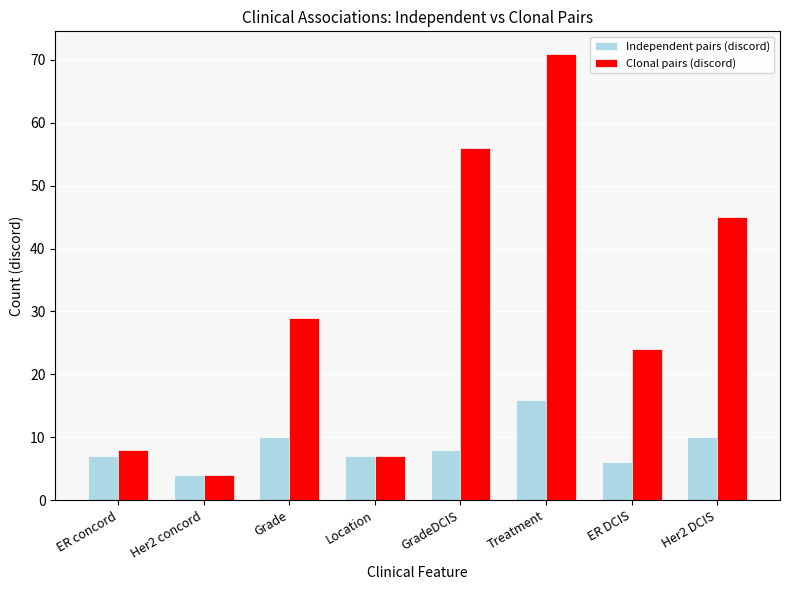

What is the approximate value of Independent pairs (discord) at ER DCIS?

6